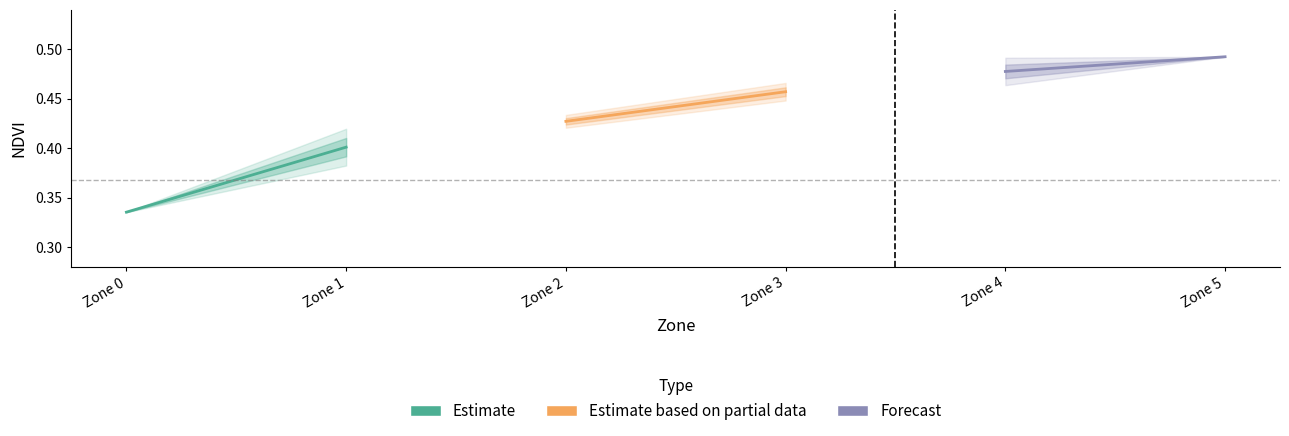

How many lines are shown in the chart?

3